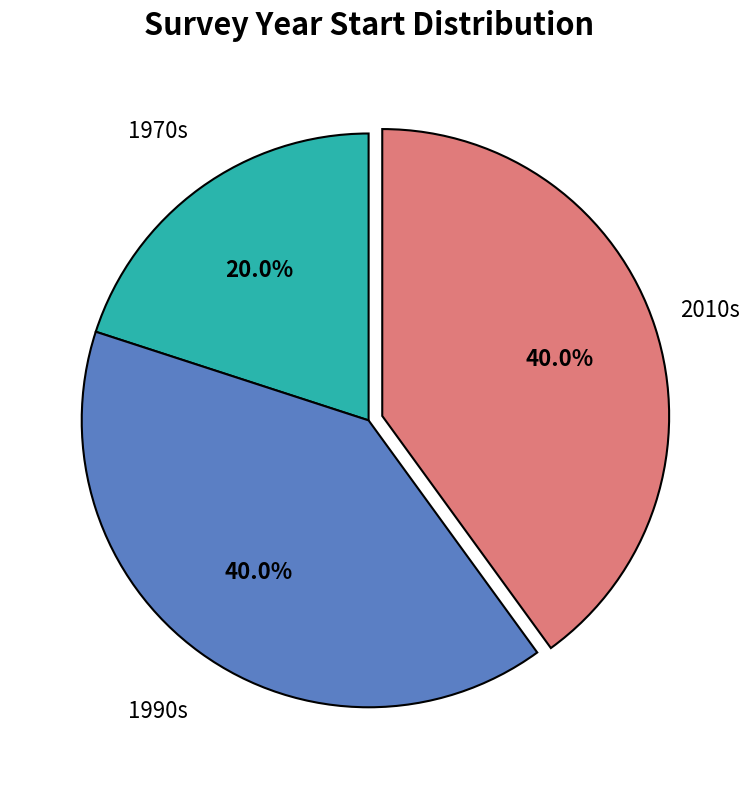

To the nearest percent, what is the average slice percentage?

33%